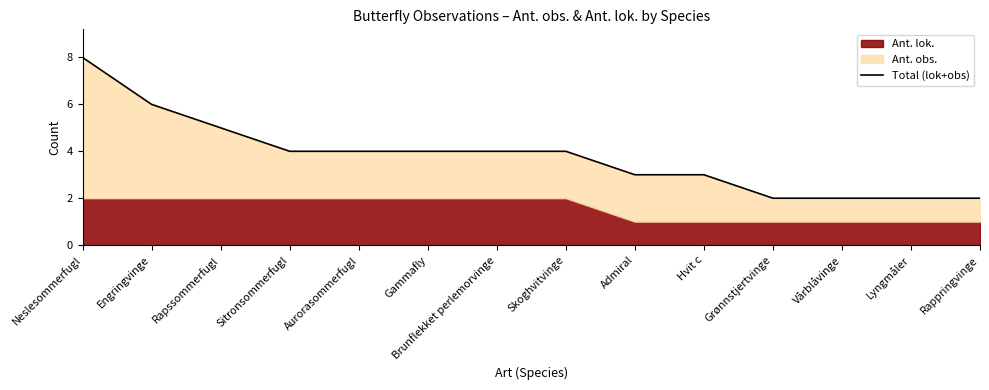

How many data points are above 4?

3